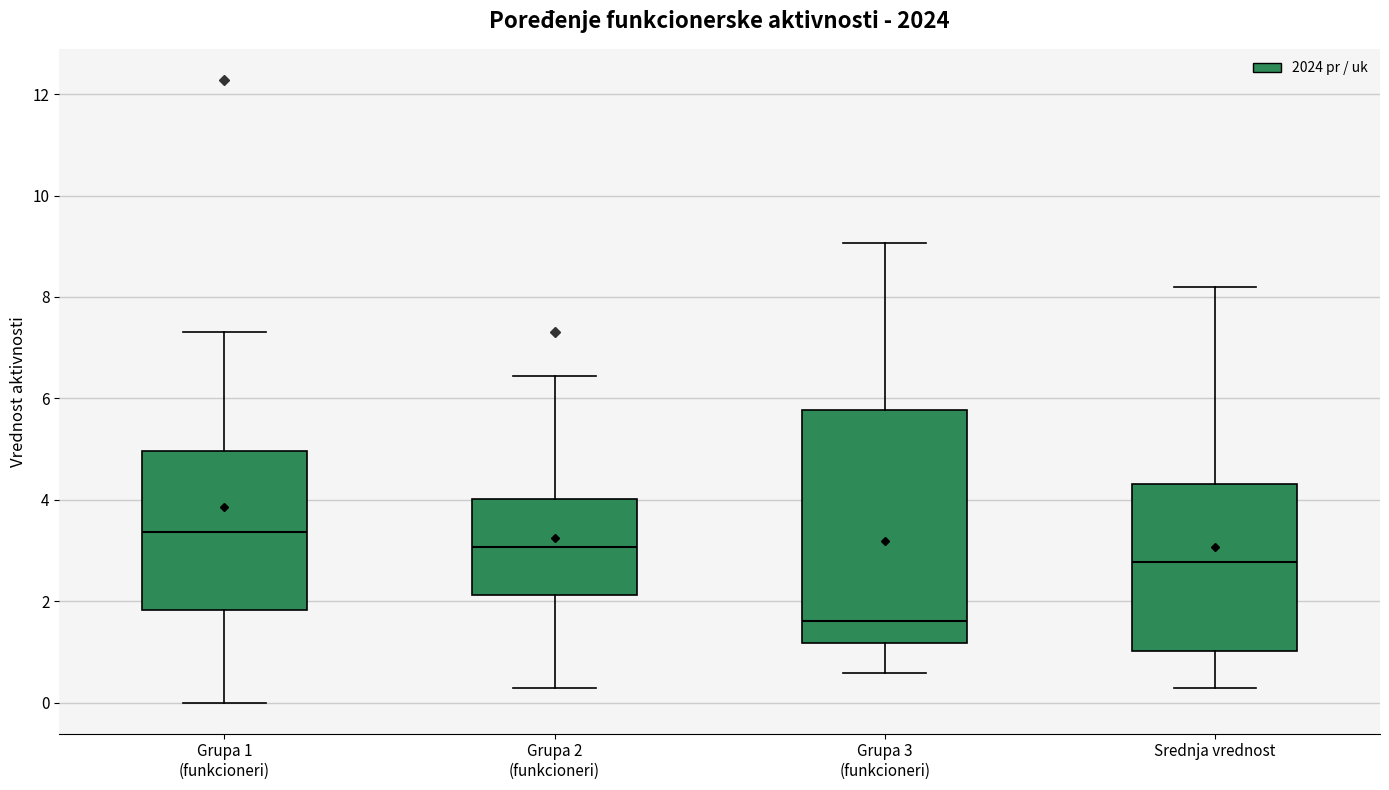

Where is the upper edge of the box for Srednja vrednost on the y-axis? The values are not printed on the chart, so give them approximately, as read against the axis.

4.4